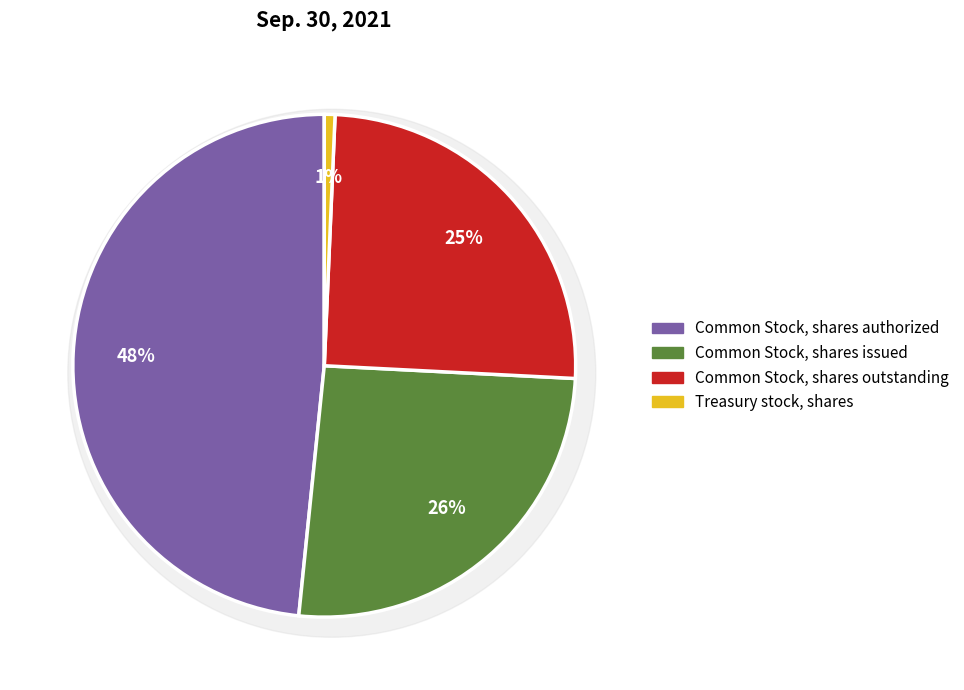

To the nearest percent, what percentage of the pie is Common Stock, shares authorized?

48%